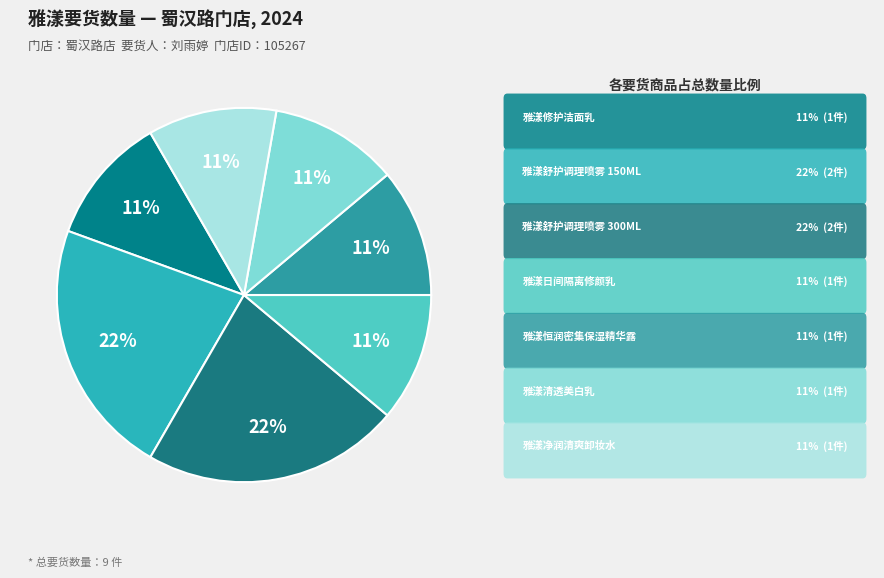

How many segments does this pie chart have?

7